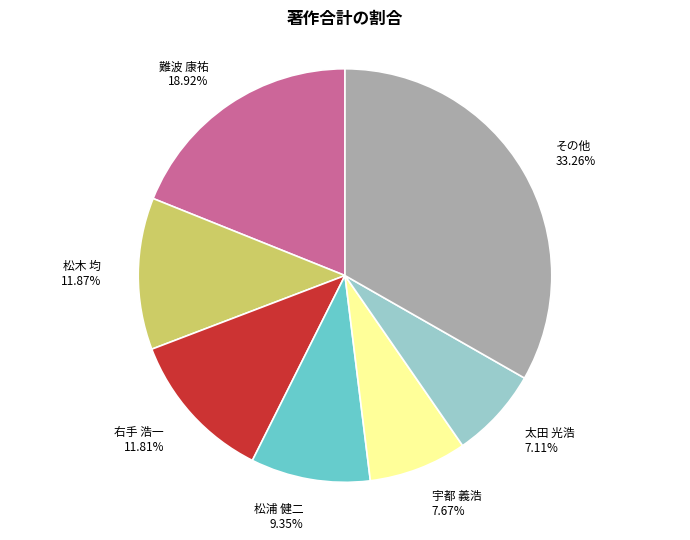

How many segments does this pie chart have?

7